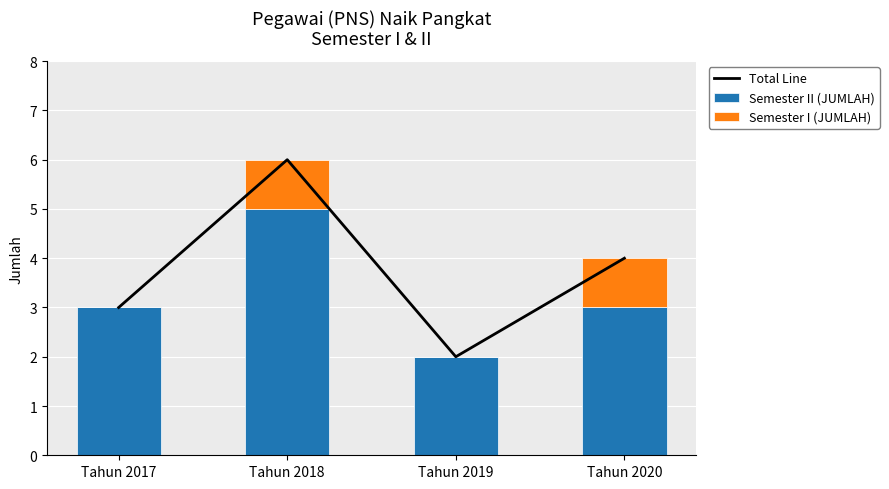

What are all the series names shown in the legend?

Total Line, Semester II (JUMLAH), Semester I (JUMLAH)